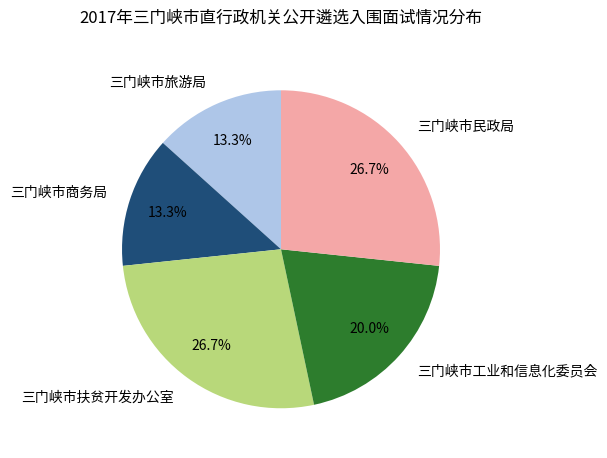

Do 三门峡市扶贫开发办公室 and 三门峡市民政局 together represent more than half of the pie?

Yes